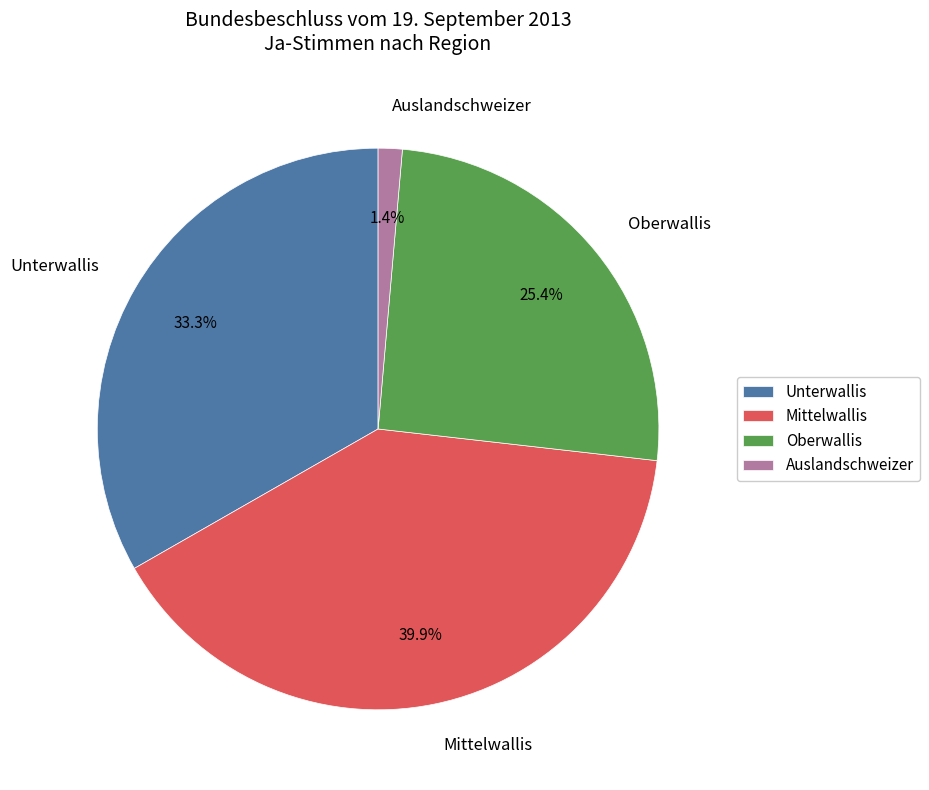

Does Unterwallis represent more than half of the total?

No